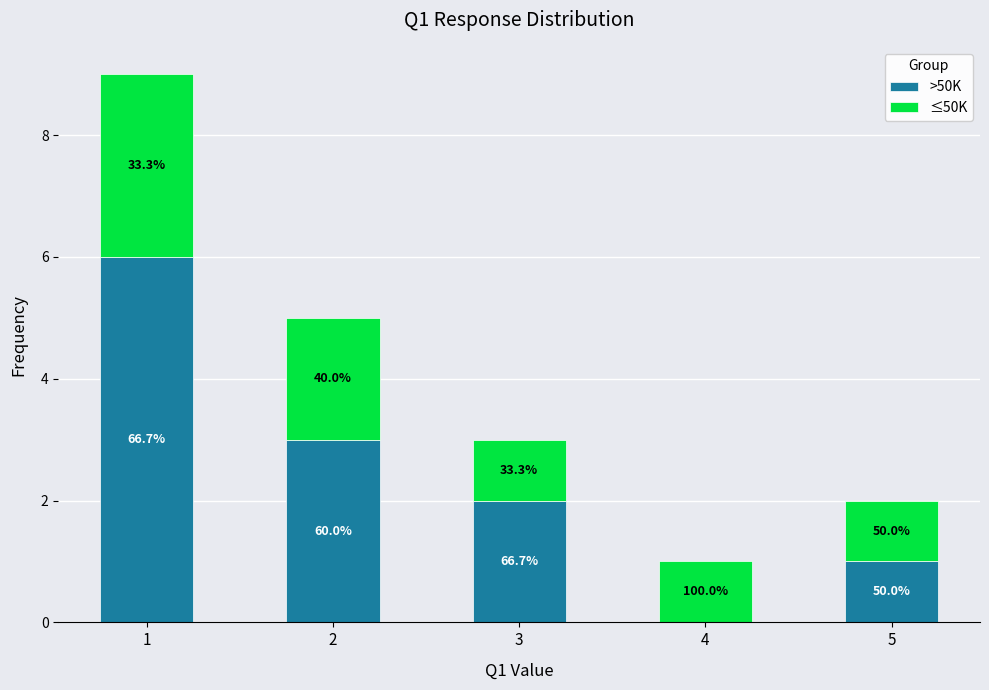

Does the chart contain stacked bars?

Yes